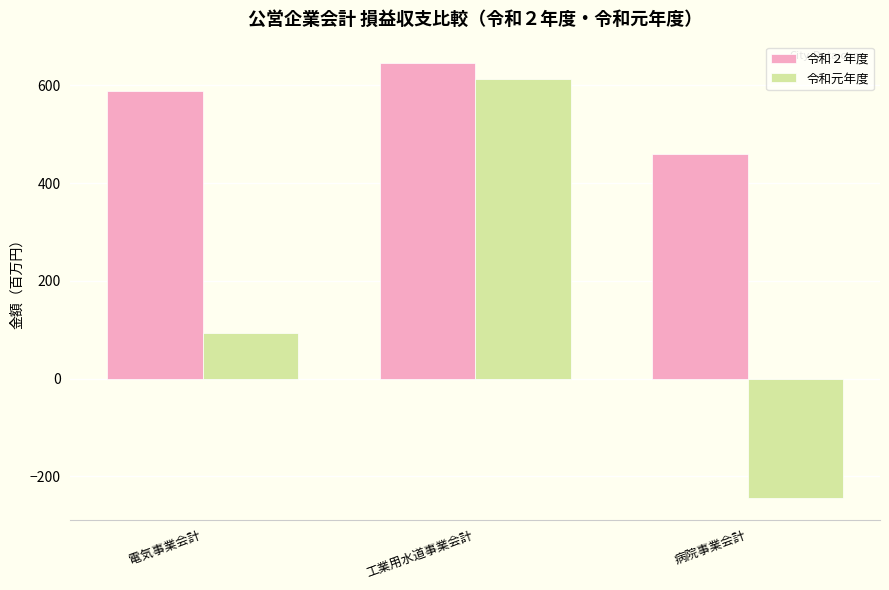

How many groups of bars are there?

3